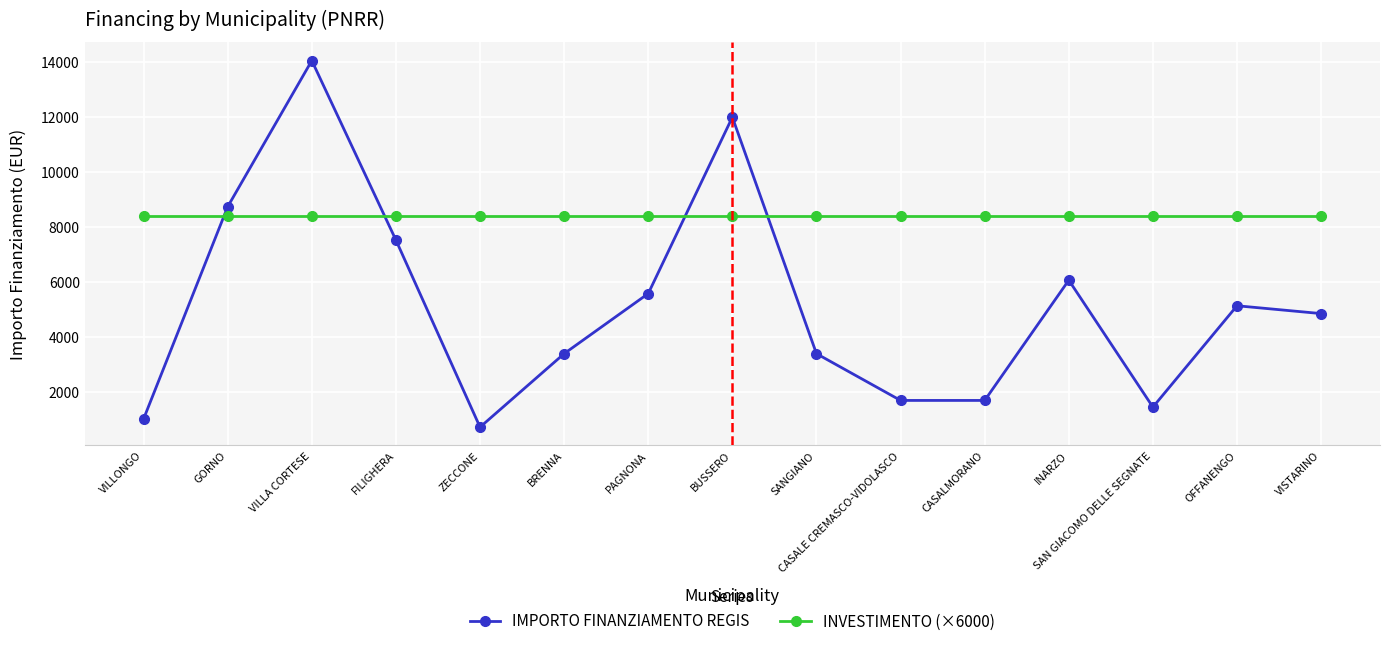

List the series in order of their peak value, highest first.

IMPORTO FINANZIAMENTO REGIS, INVESTIMENTO (×6000)